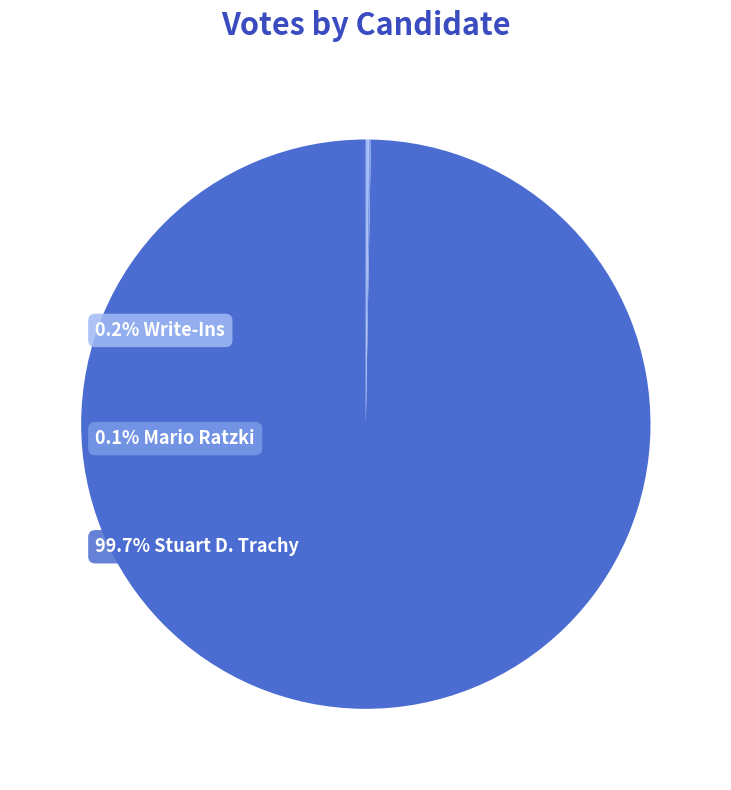

Does any single category account for the majority?

Yes